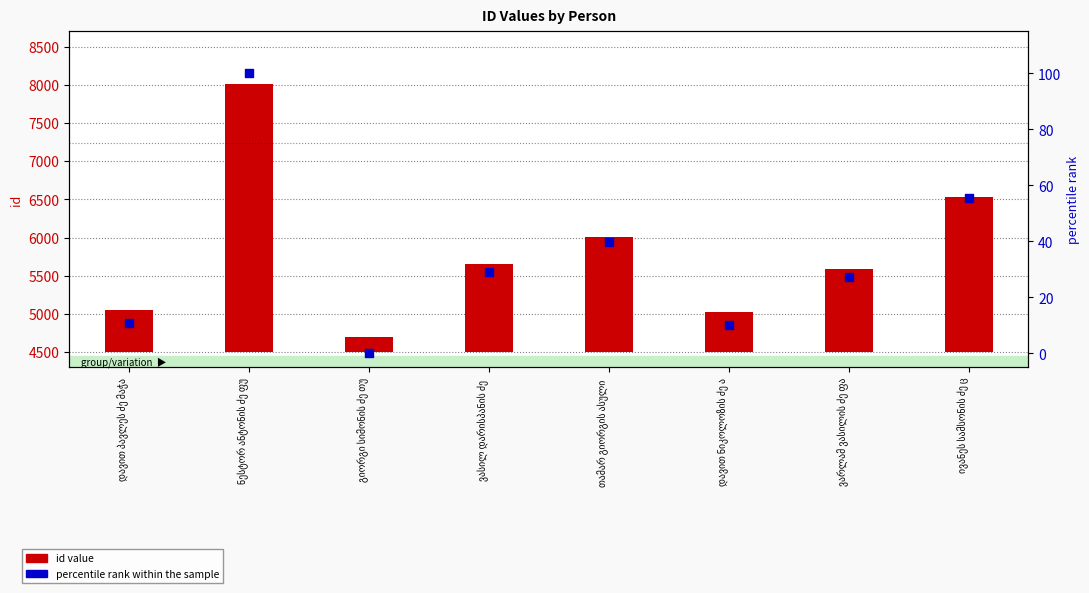

At which category is the sum across all series the highest?

ნესტორ ანტონის ძე ფუ